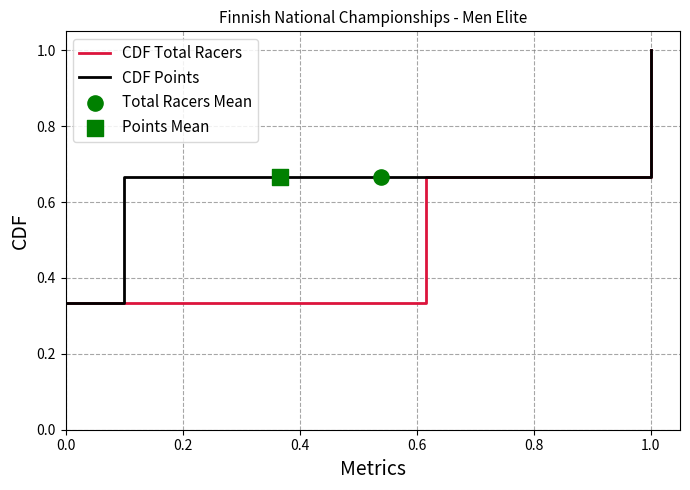

Which series has the largest total across all categories?

CDF Total Racers